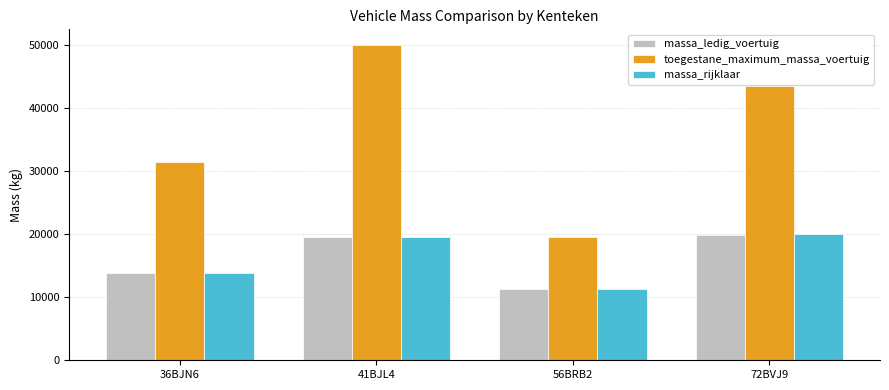

Reading right to left, what are all the values shown in this chart?

massa_ledig_voertuig: 19950	11231	19500	13800
toegestane_maximum_massa_voertuig: 43500	19500	50000	31500
massa_rijklaar: 20050	11331	19600	13900